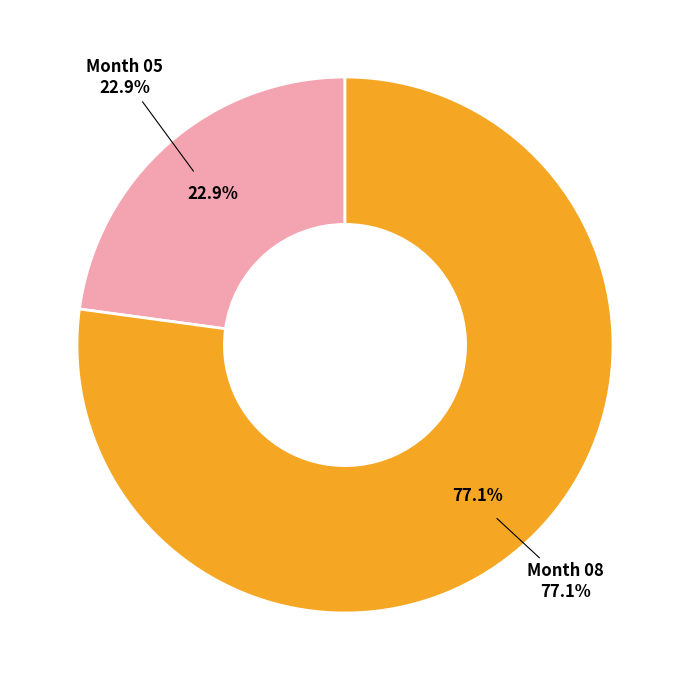

Which slice is the smallest?

05